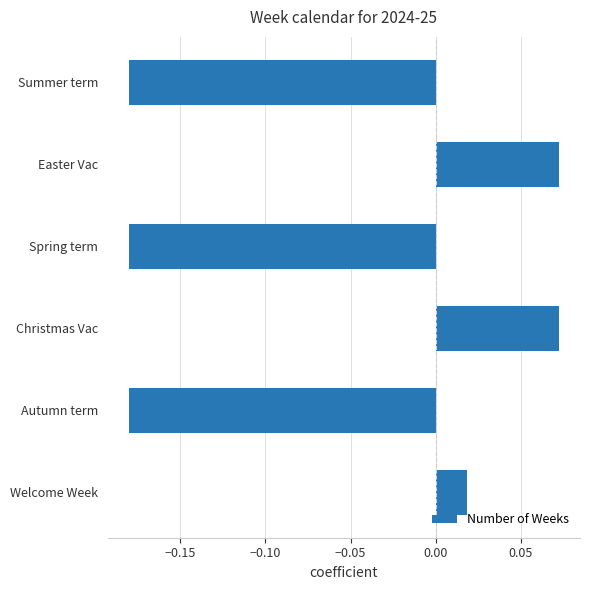

What is the difference between the maximum and minimum values?

0.3